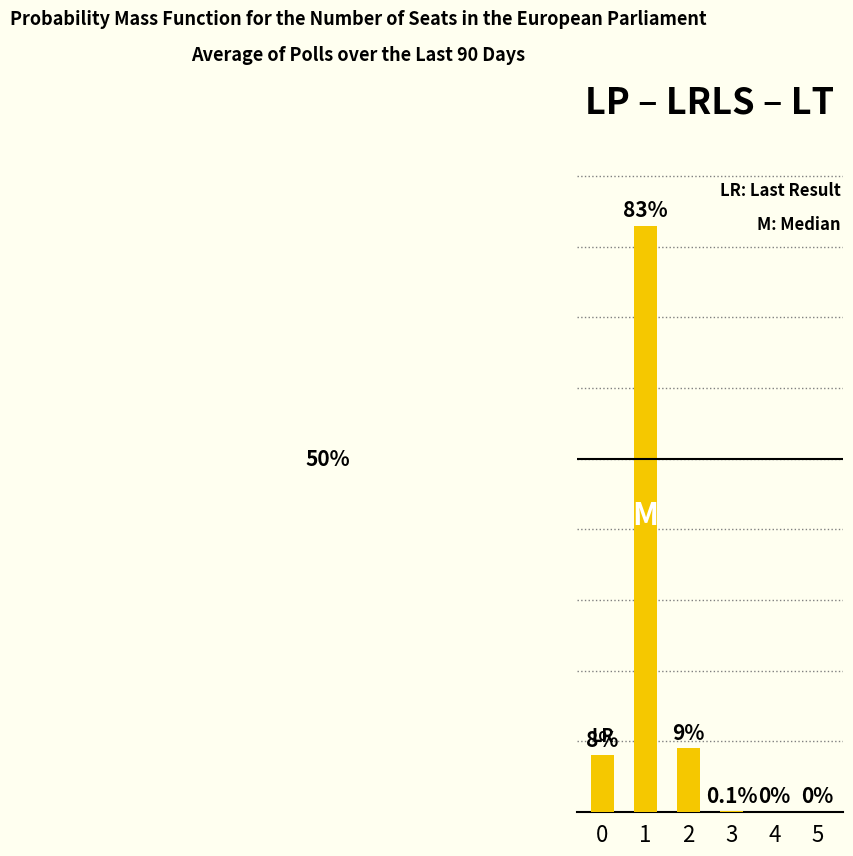

Which label corresponds to the smallest value in the chart?

4